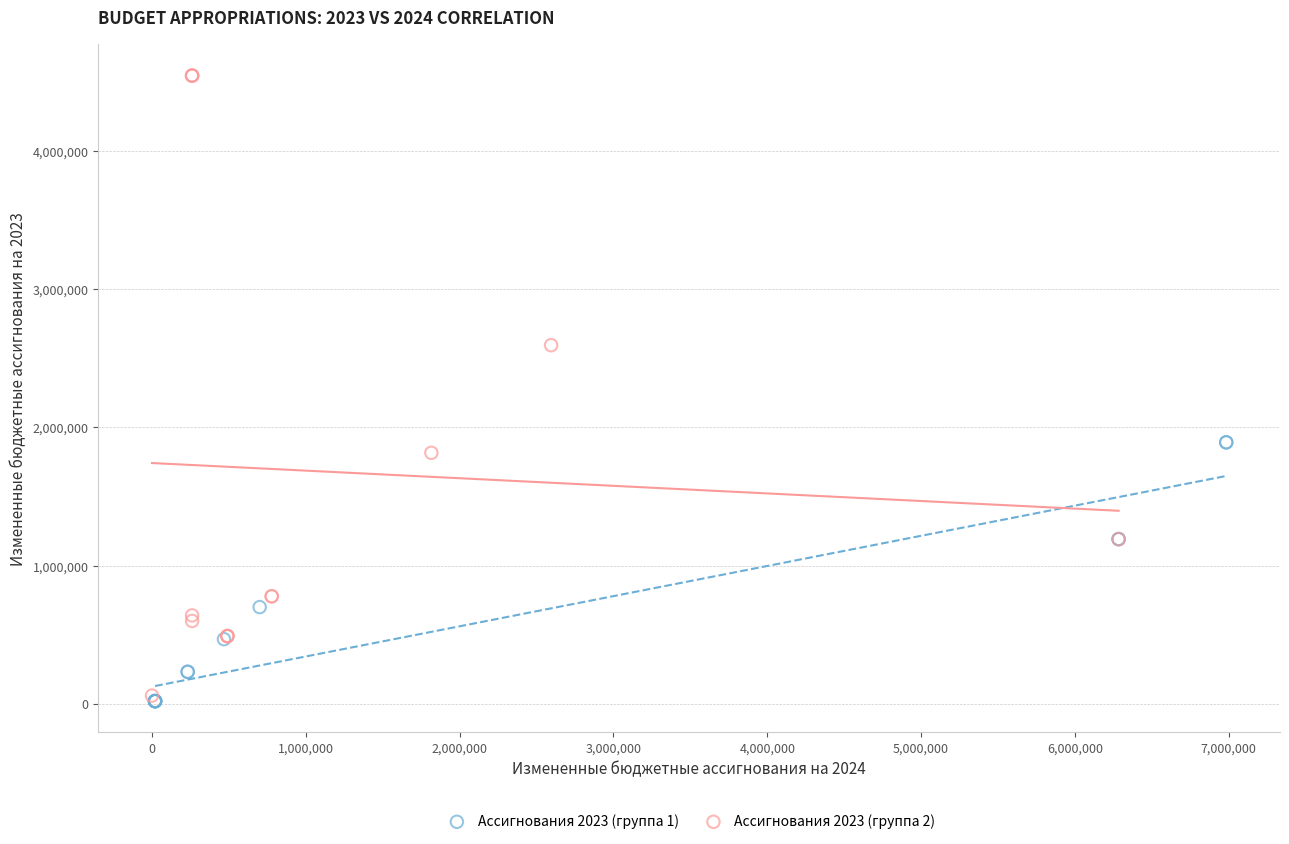

Which series has the widest spread of Y values?

Ассигнования 2023 (группа 2)